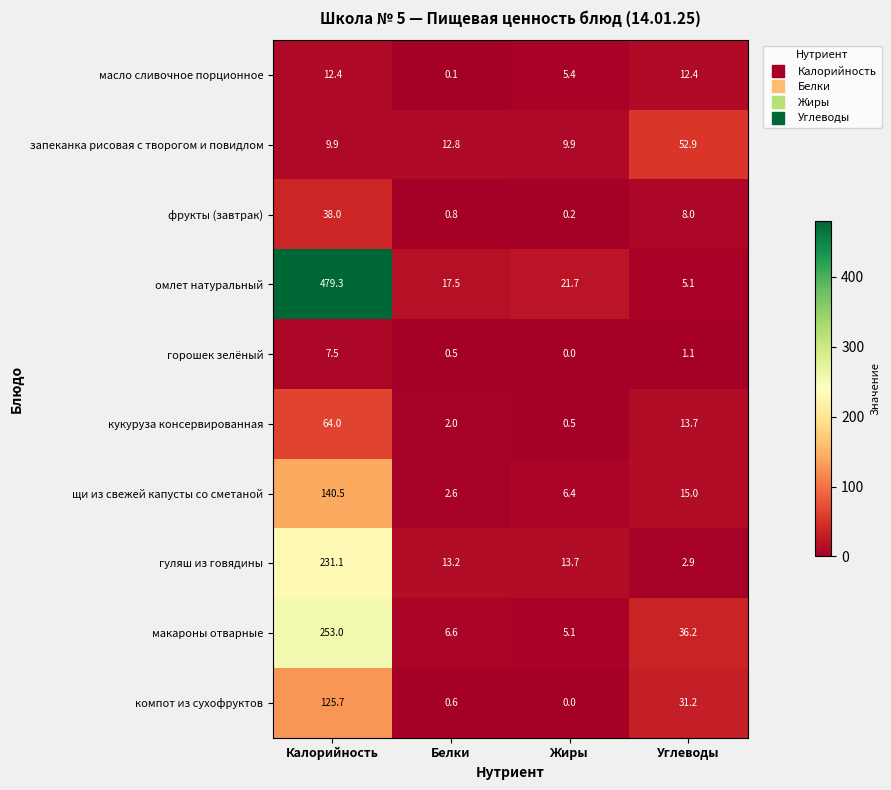

Is the value of щи из свежей капусты со сметаной at Жиры greater than the value of фрукты (завтрак) at Белки?

Yes